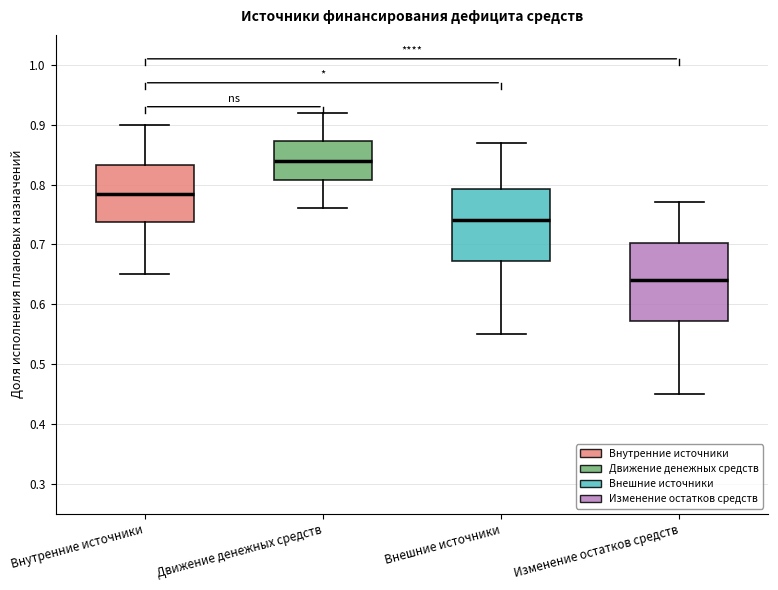

Which box's median line is the lowest?

Изменение остатков средств